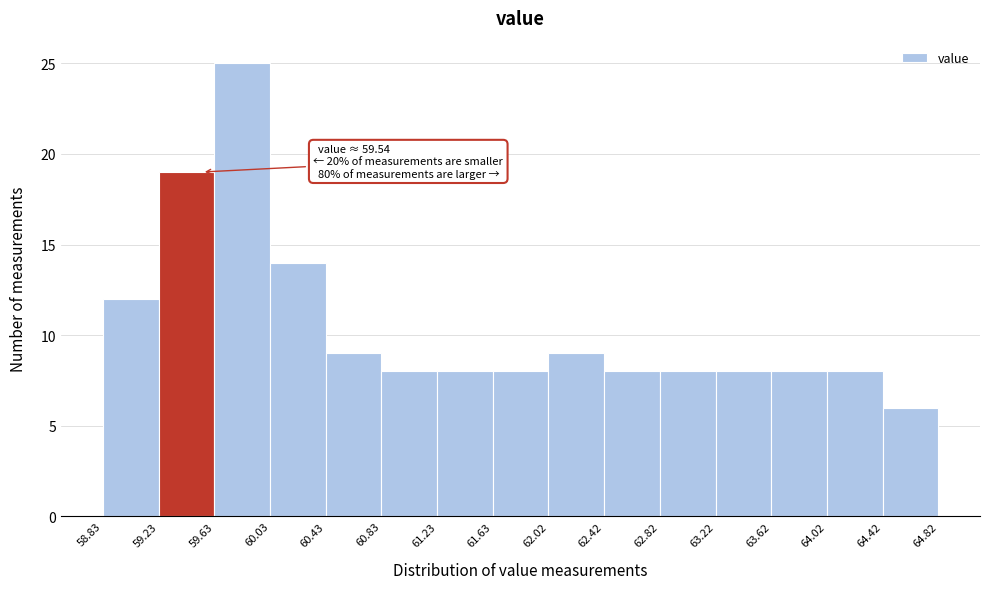

Which range on the x-axis has the tallest bar?

59.63 to 60.03